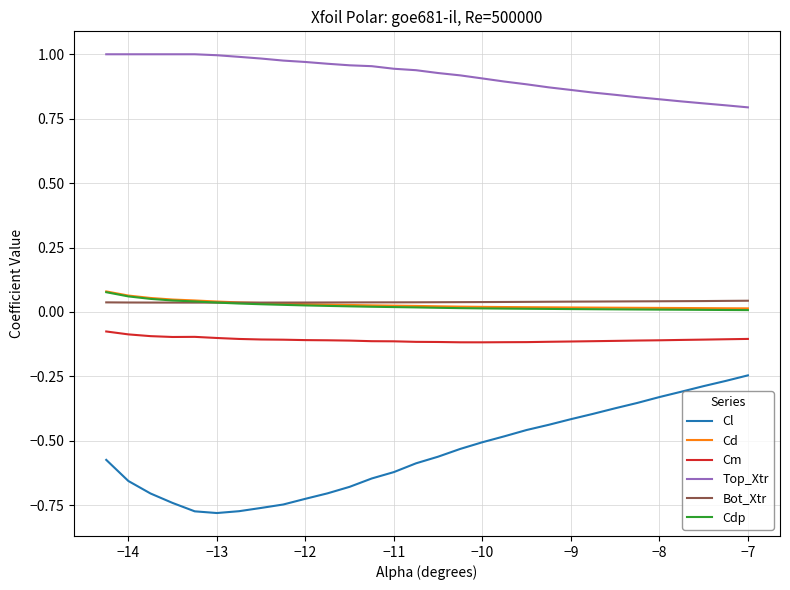

Which series has the largest range (max minus min)?

Cl